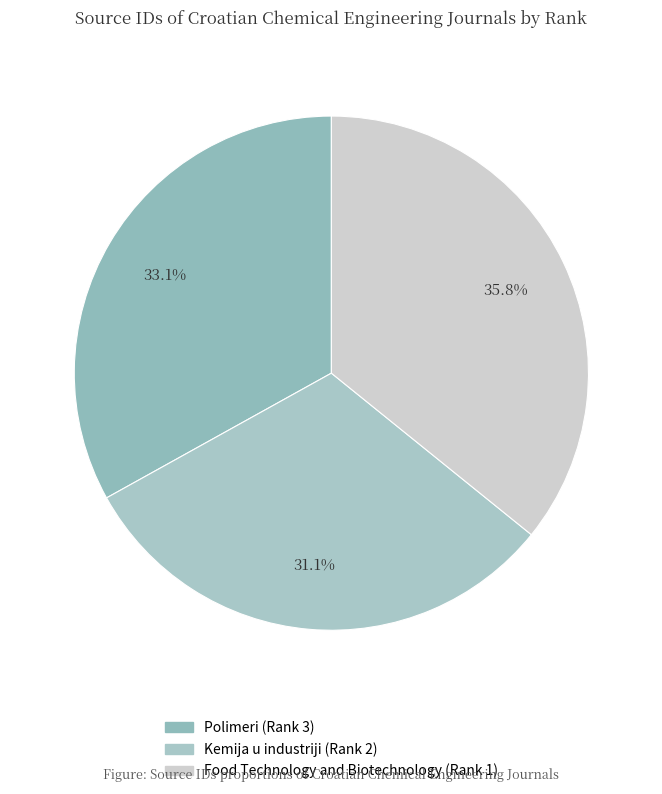

Is there a majority slice in this chart?

No